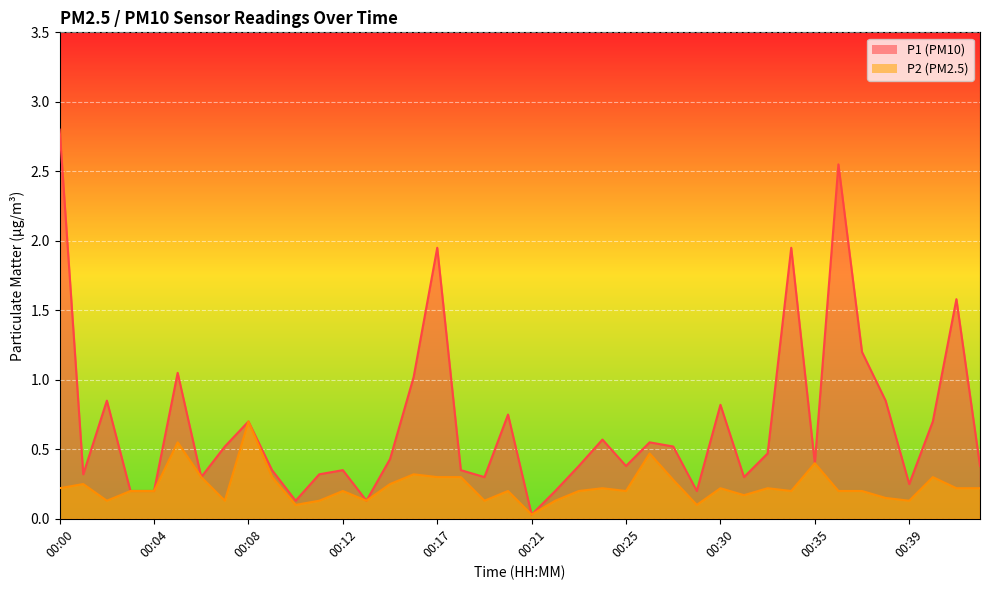

True or false: P2 has more than 2 interior local peaks.

True